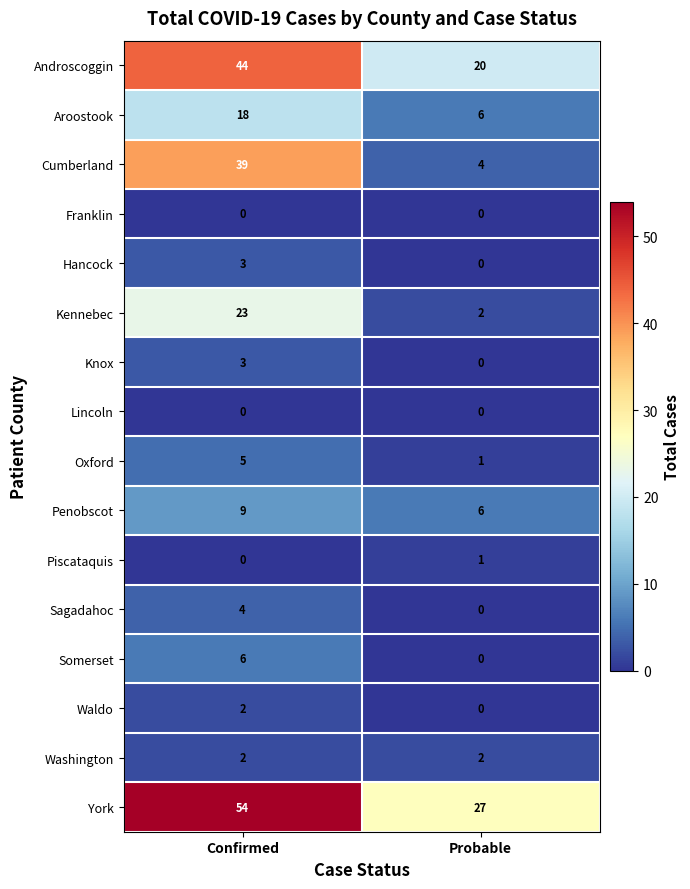

What is the greatest value displayed?

54